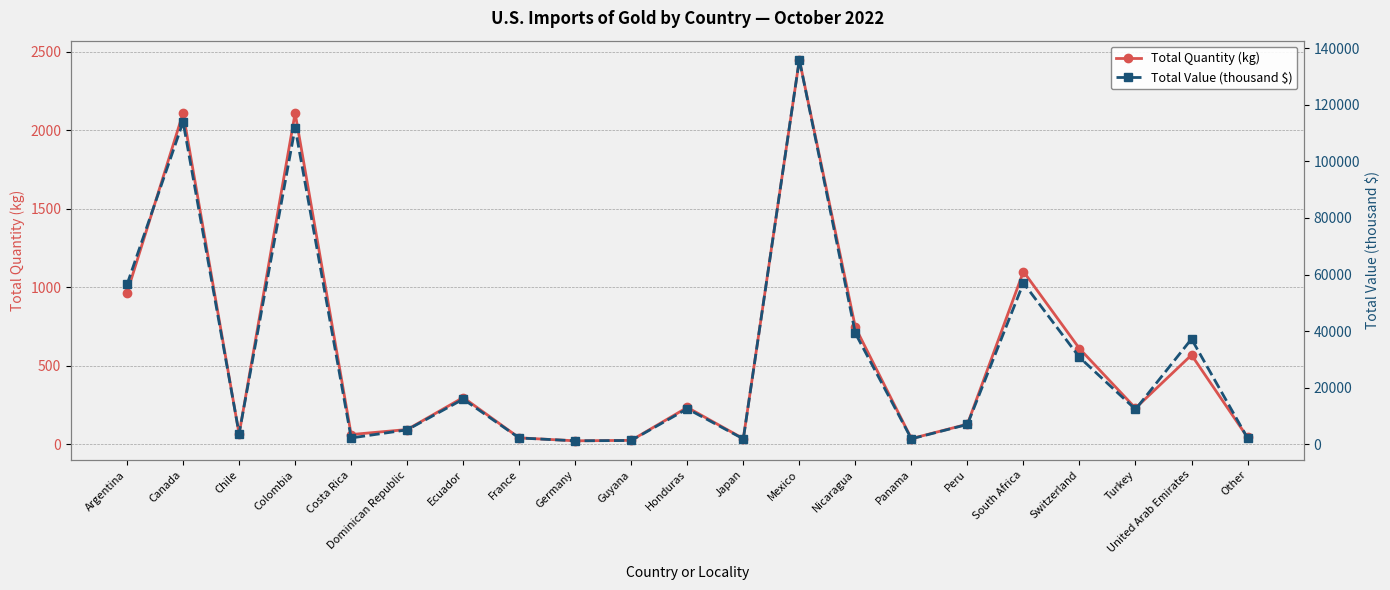

Does the chart have visible grid lines?

Yes